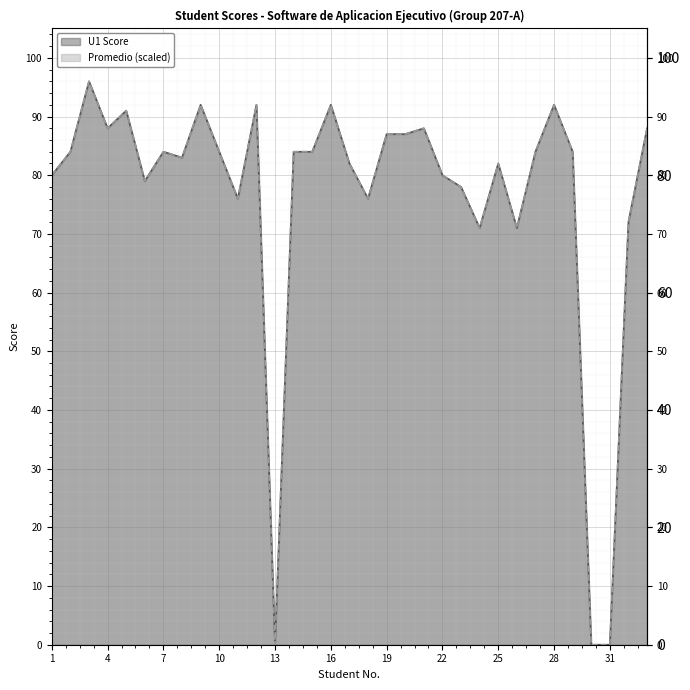

What is the maximum value shown in the chart?

96.0